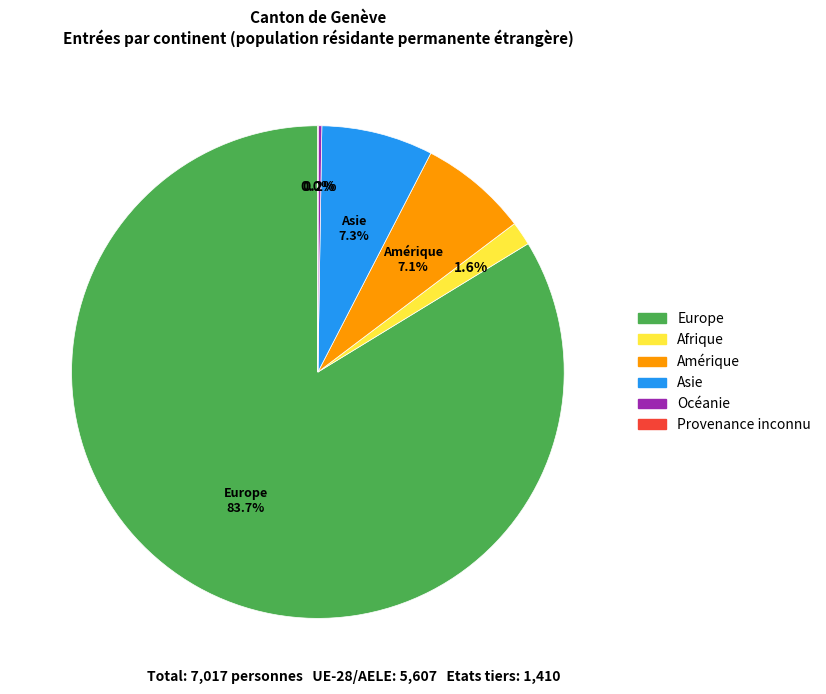

Which slice represents more than half of the pie?

Europe